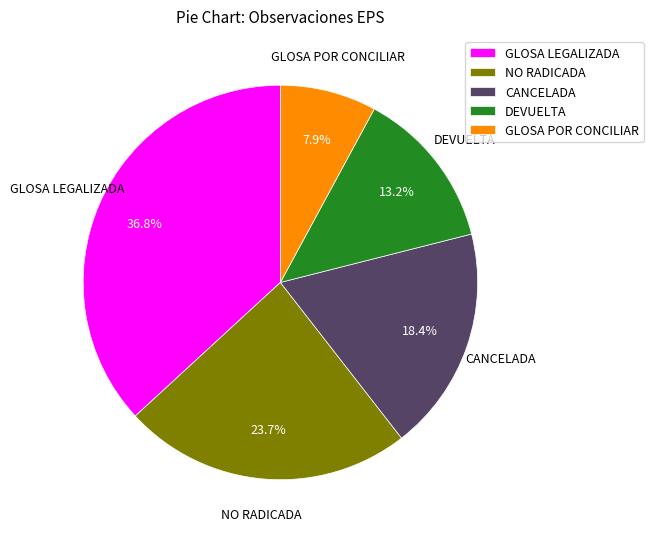

To the nearest percent, what portion does GLOSA POR CONCILIAR represent?

8%